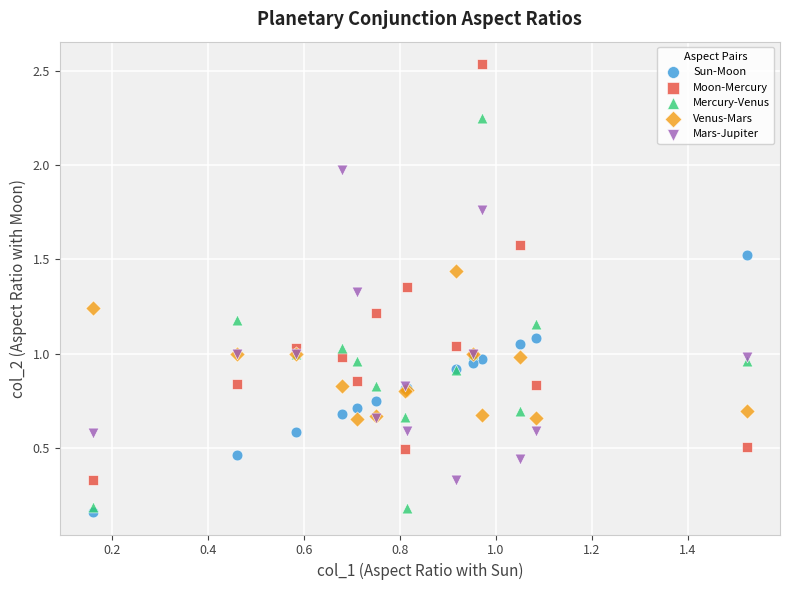

Which series has the largest Y range (max minus min)?

Moon-Mercury